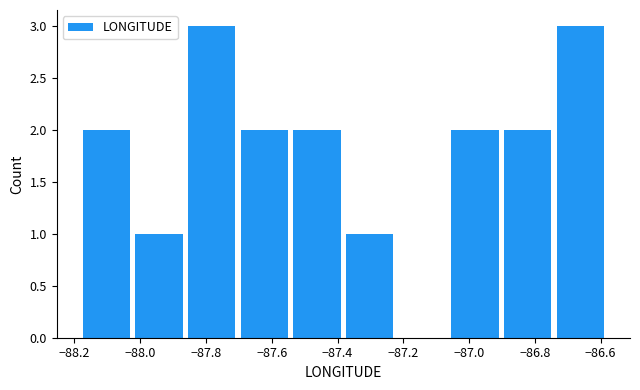

Reading left to right, list every bar in this chart as the range it spans on the x-axis followed by its height. Neither the bar edges nor the heights are printed on the chart, so give them approximately, as read against the axes.

-88.18 to -88.02: 2
-88.02 to -87.86: 1
-87.86 to -87.70: 3
-87.70 to -87.54: 2
-87.54 to -87.38: 2
-87.38 to -87.22: 1
-87.22 to -87.06: 0
-87.06 to -86.90: 2
-86.90 to -86.74: 2
-86.74 to -86.58: 3